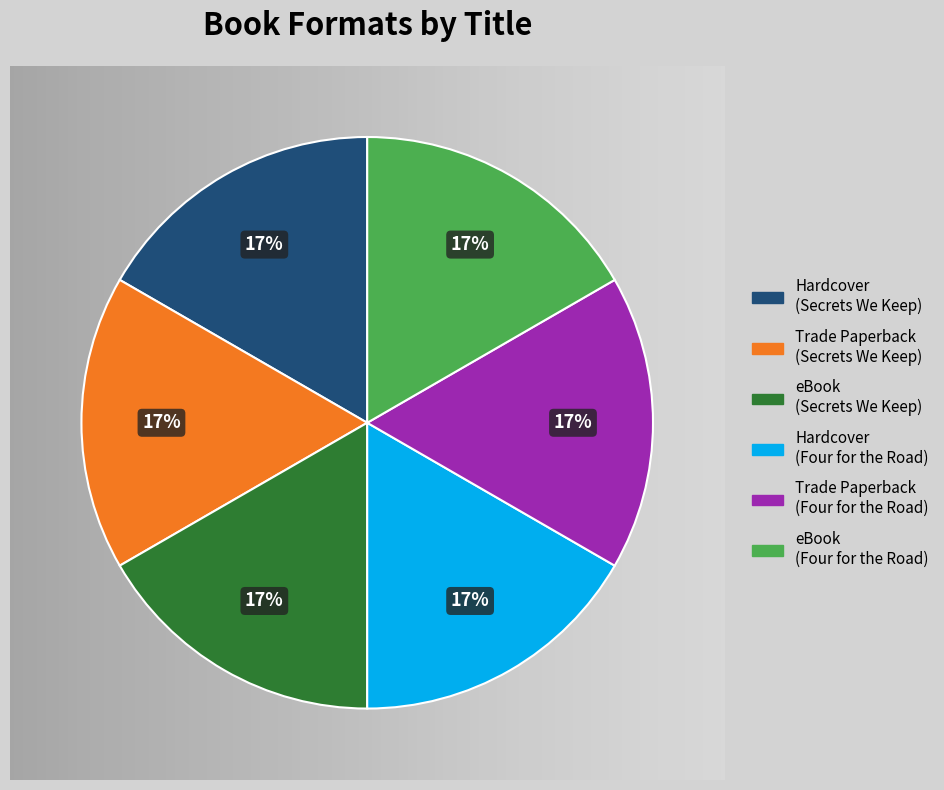

How many segments does this pie chart have?

6